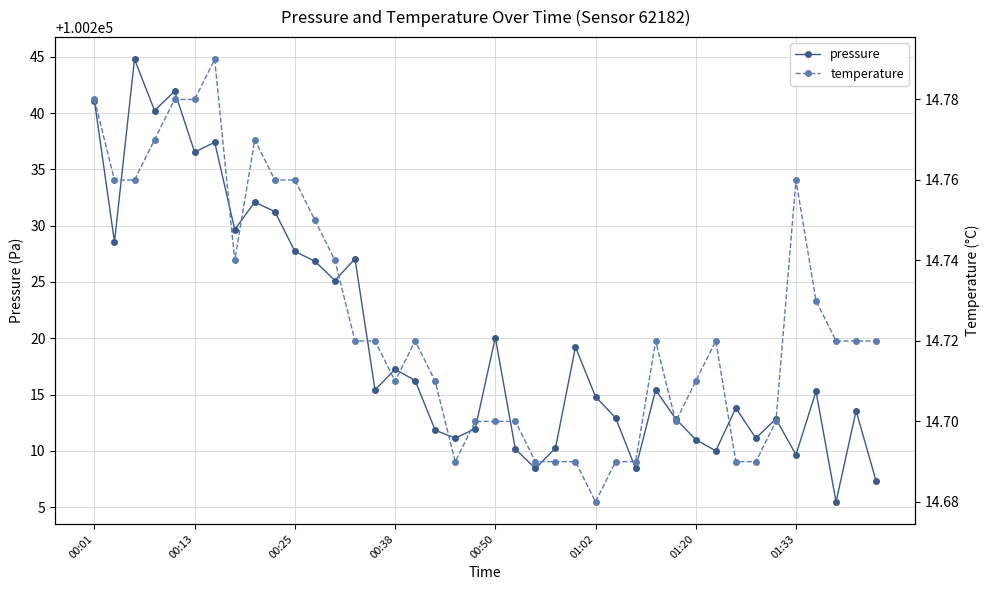

True or false: pressure has more than 2 interior local peaks.

True